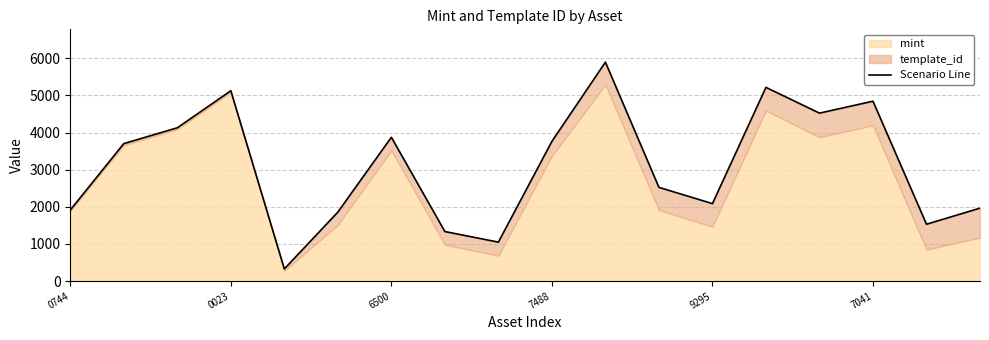

At which label does the data first exceed 3700?

0023